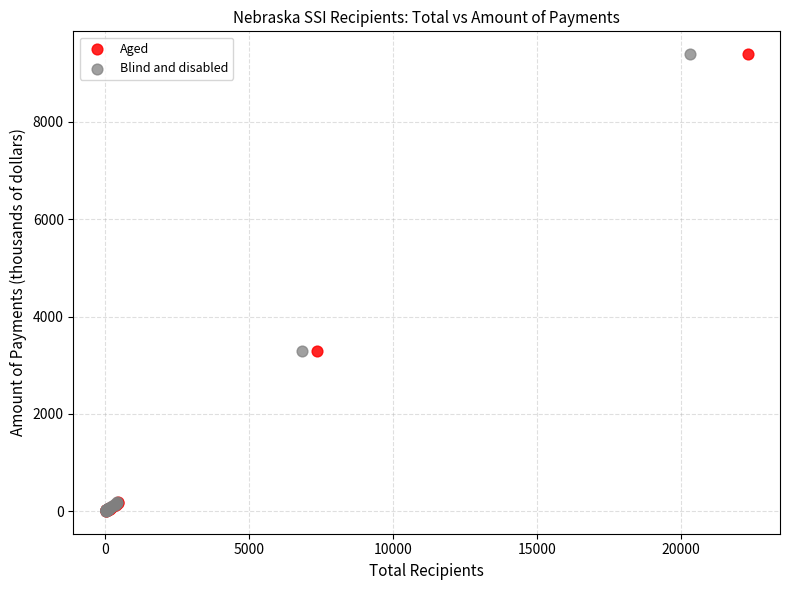

What are all the series names shown in the legend?

Aged, Blind and disabled